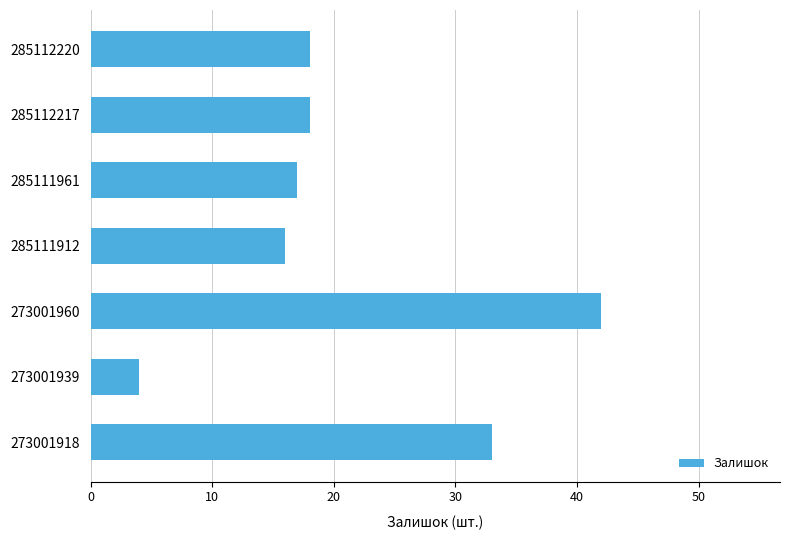

What is the difference between the maximum and minimum values?

38